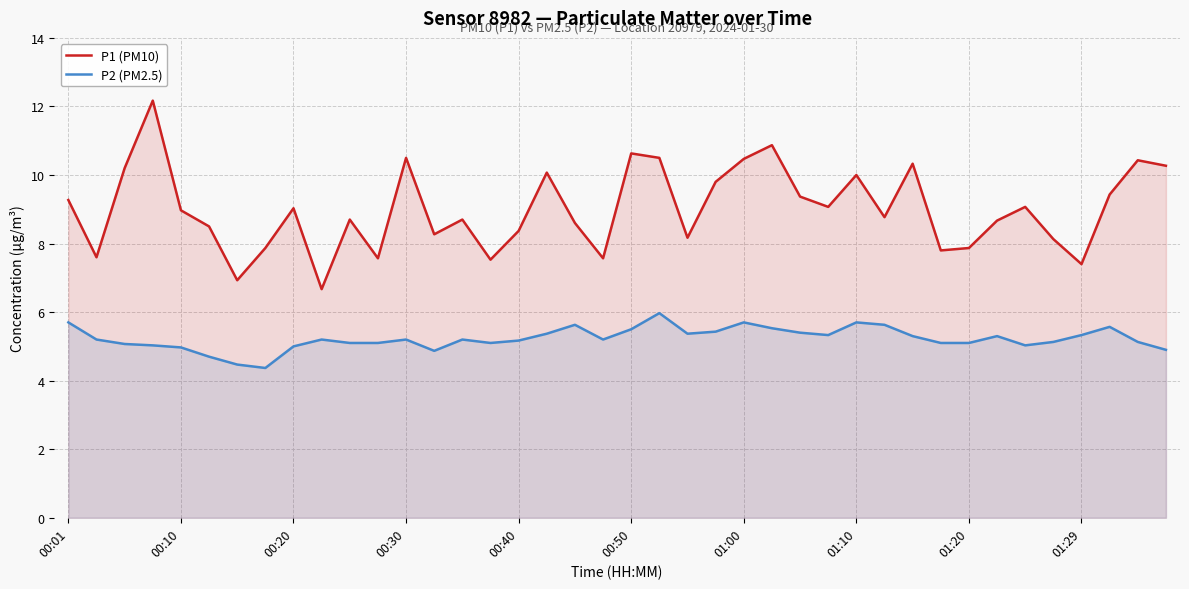

True or false: P1 (PM10) and P2 (PM2.5) cross at least once.

False